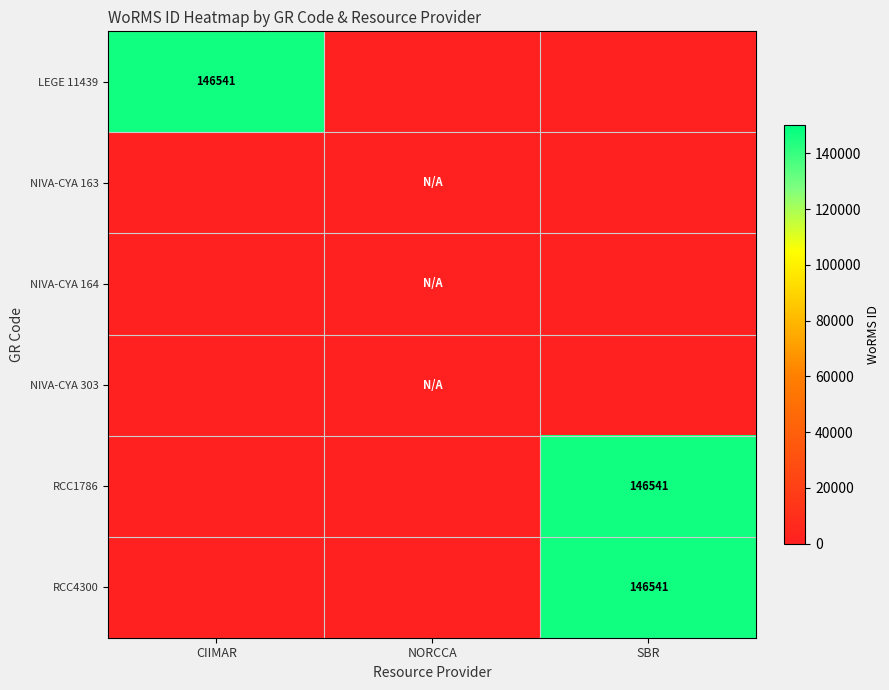

What is the total value across all series at CIIMAR?

96541